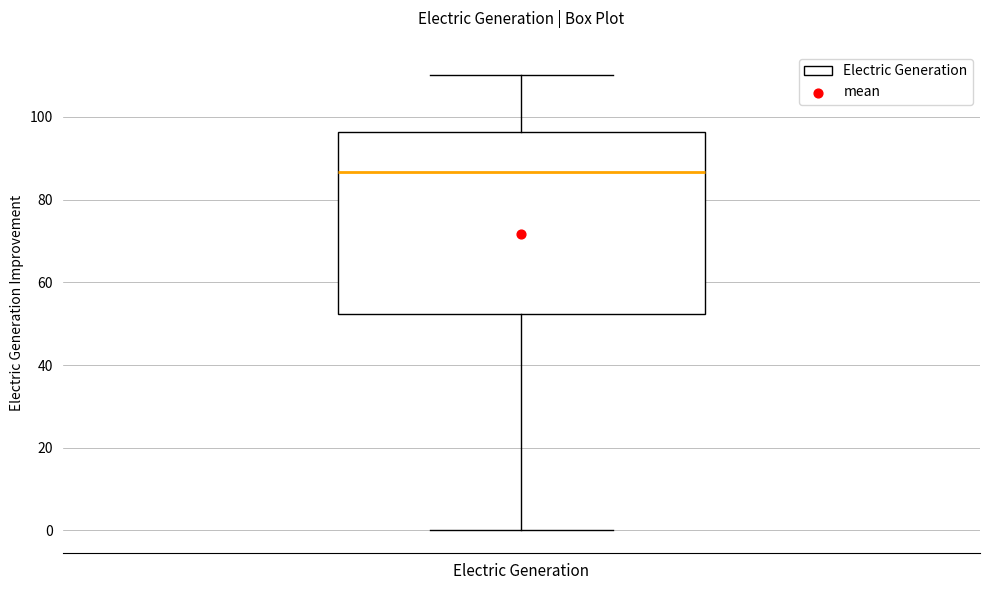

Where is the lower edge of the box for Electric Generation on the y-axis? The values are not printed on the chart, so give them approximately, as read against the axis.

52